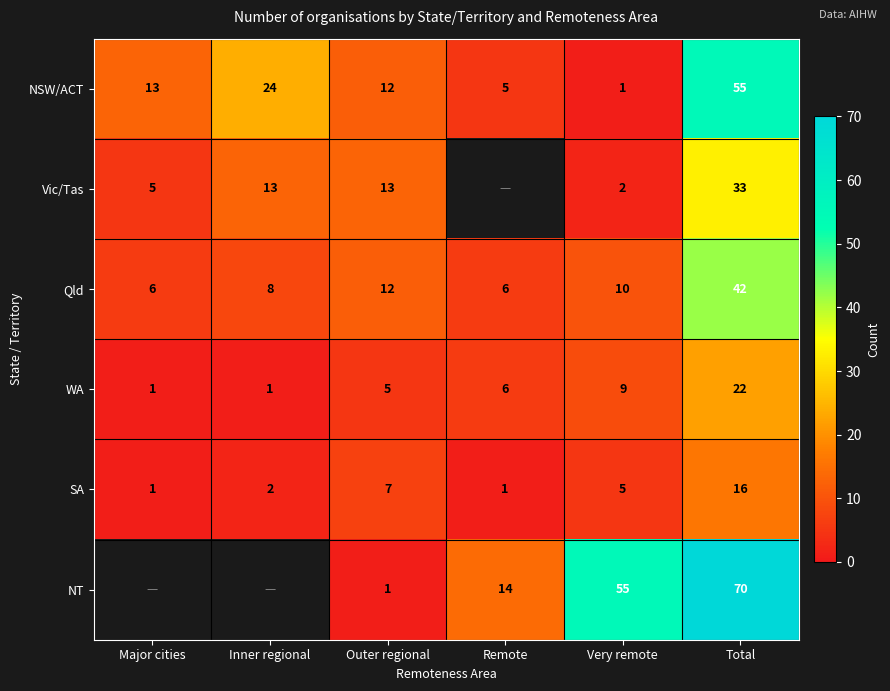

True or false: Vic/Tas has a value of 2.6 at Major cities.

False